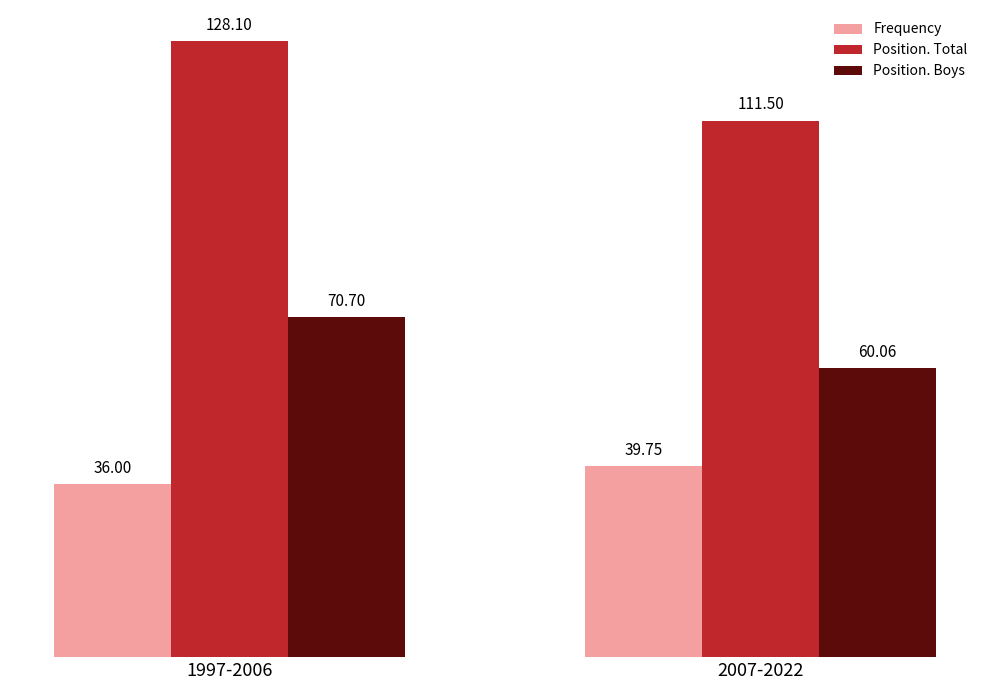

Reading right to left, list all the values displayed in this chart.

Frequency: 2007-2022=39.8	1997-2006=36.0
Position. Total: 2007-2022=111.5	1997-2006=128.1
Position. Boys: 2007-2022=60.1	1997-2006=70.7